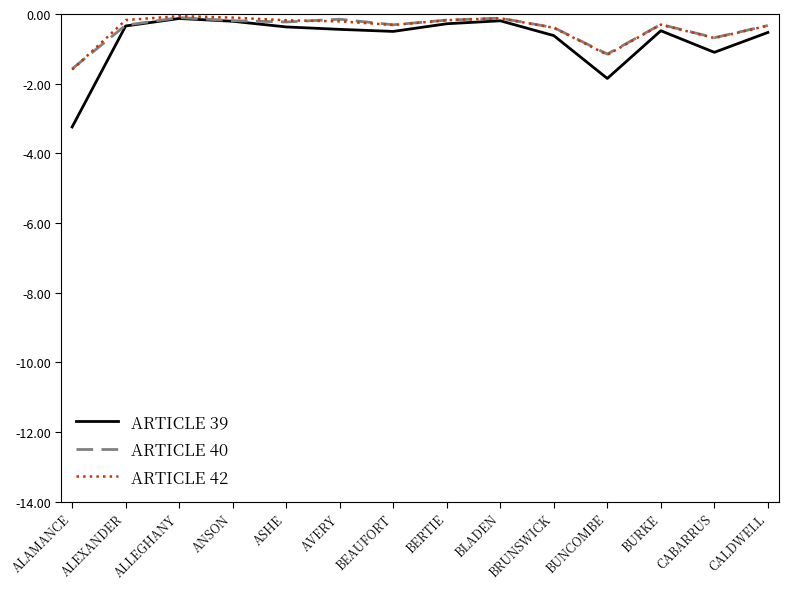

How many lines are shown in the chart?

3